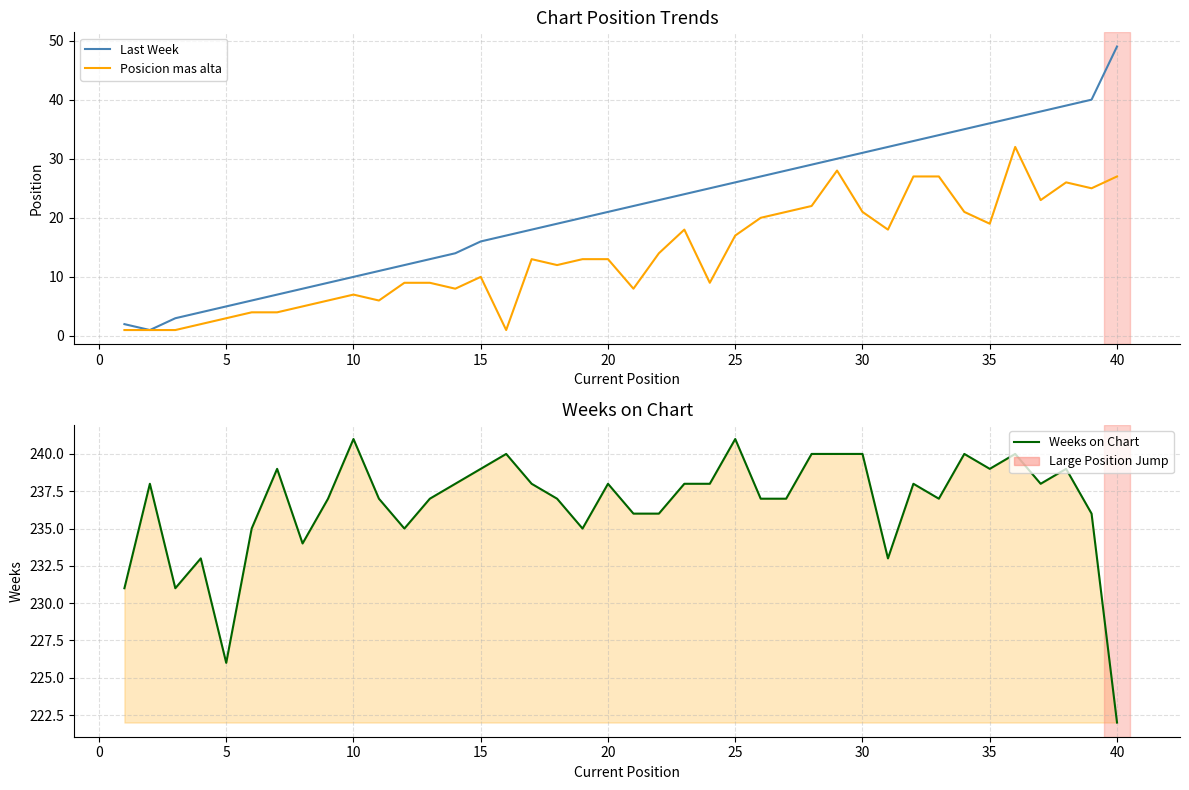

Count the number of data series in this chart.

3